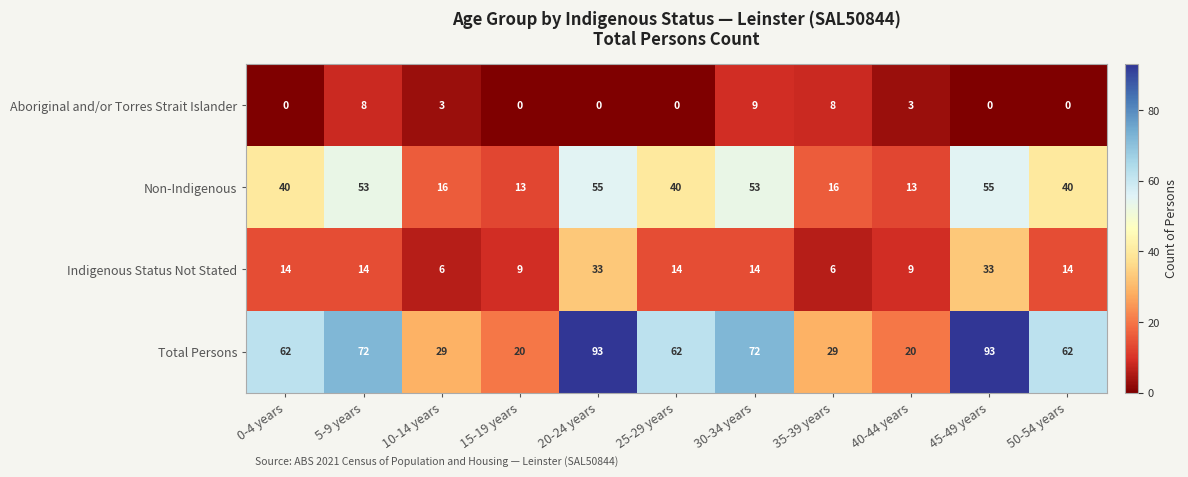

List the series in order of their overall mean, highest first.

Total Persons, Non-Indigenous, Indigenous Status Not Stated, Aboriginal and/or Torres Strait Islander